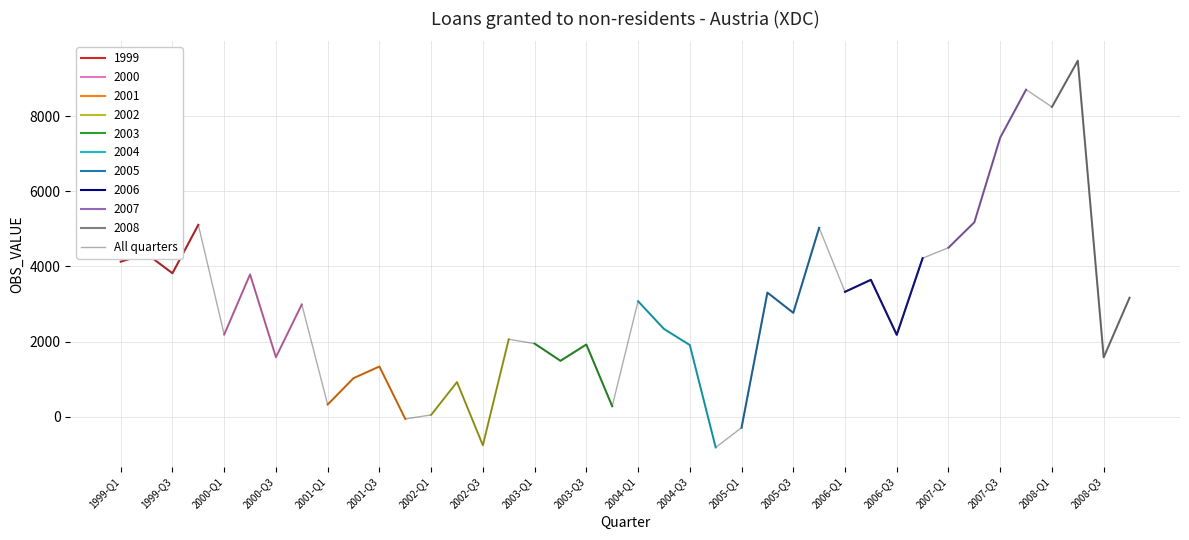

What is the highest value of the All quarters series?

9472